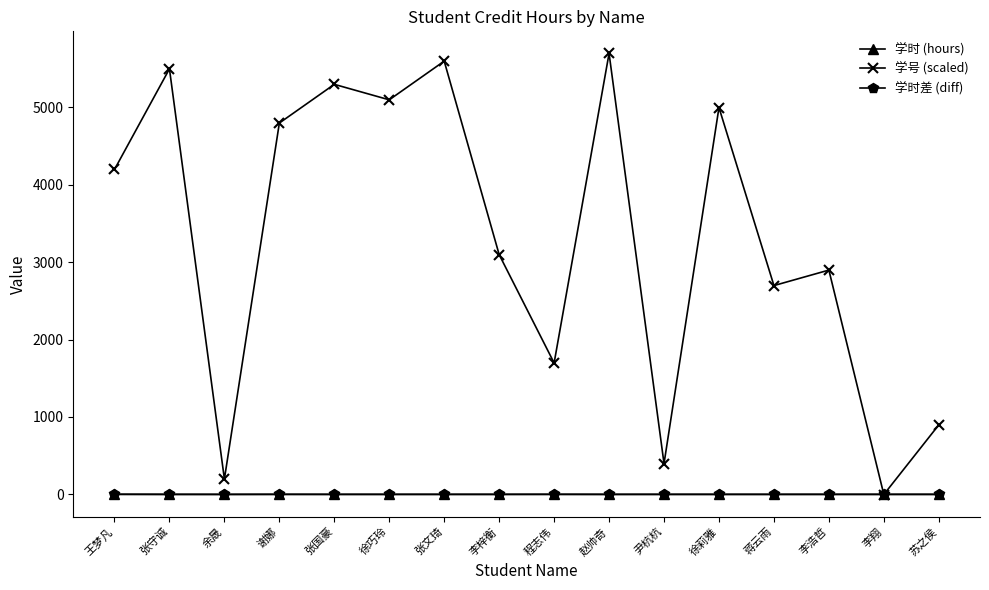

What is the minimum value for 学号 (scaled)?

-2.0